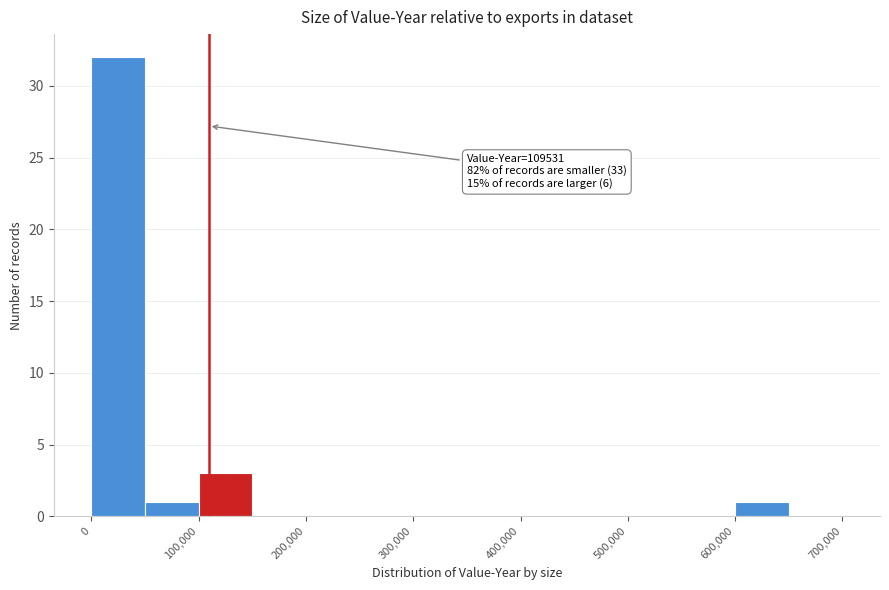

Which range on the x-axis has the tallest bar?

0 to 50000